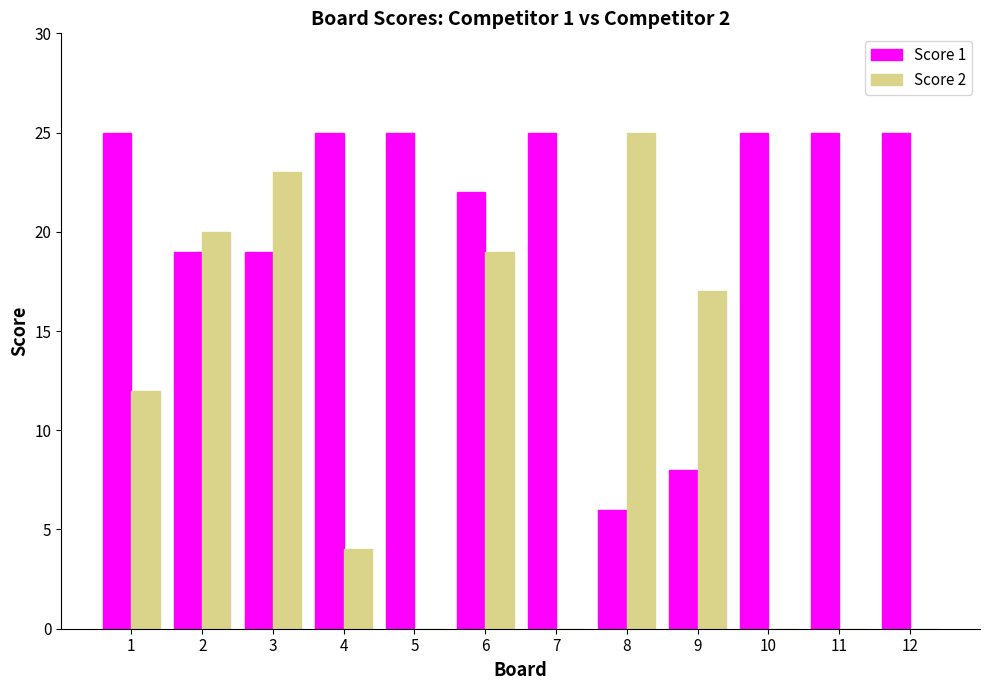

How many categories are shown in the chart?

12